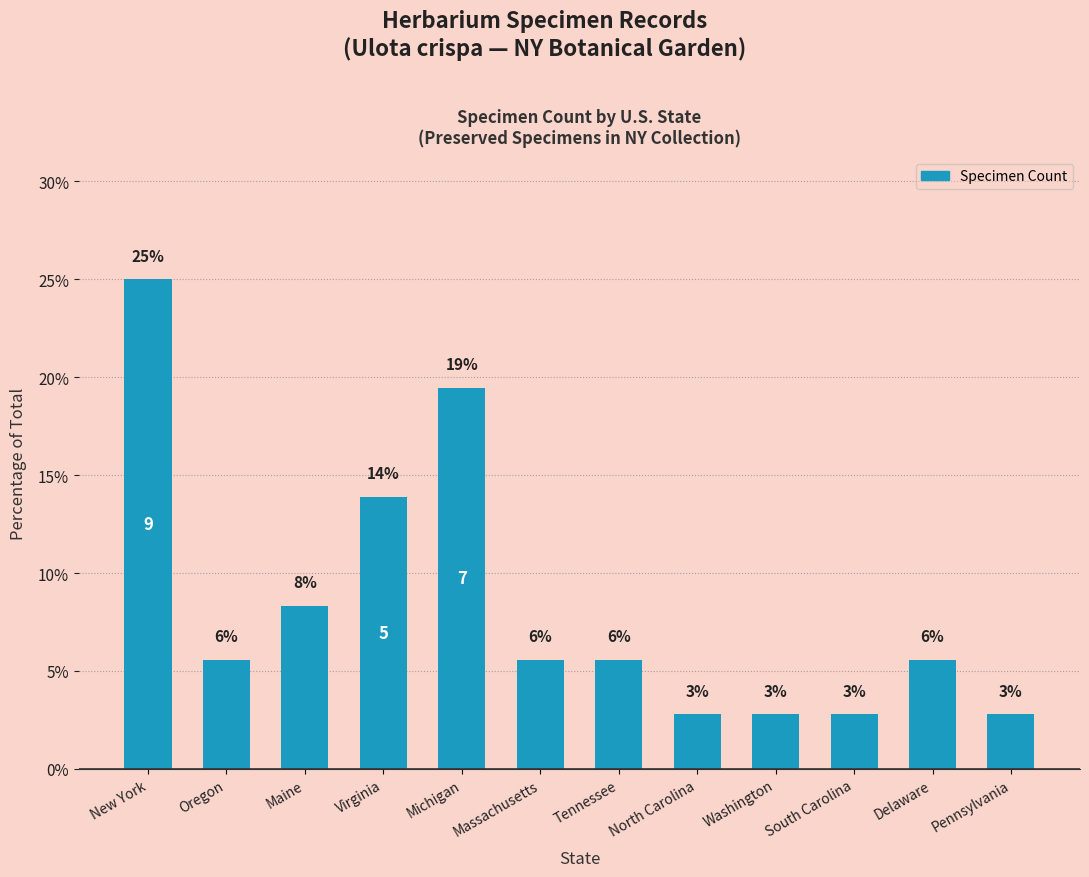

Approximately how many times larger is the value at Pennsylvania compared to Massachusetts?

0.5